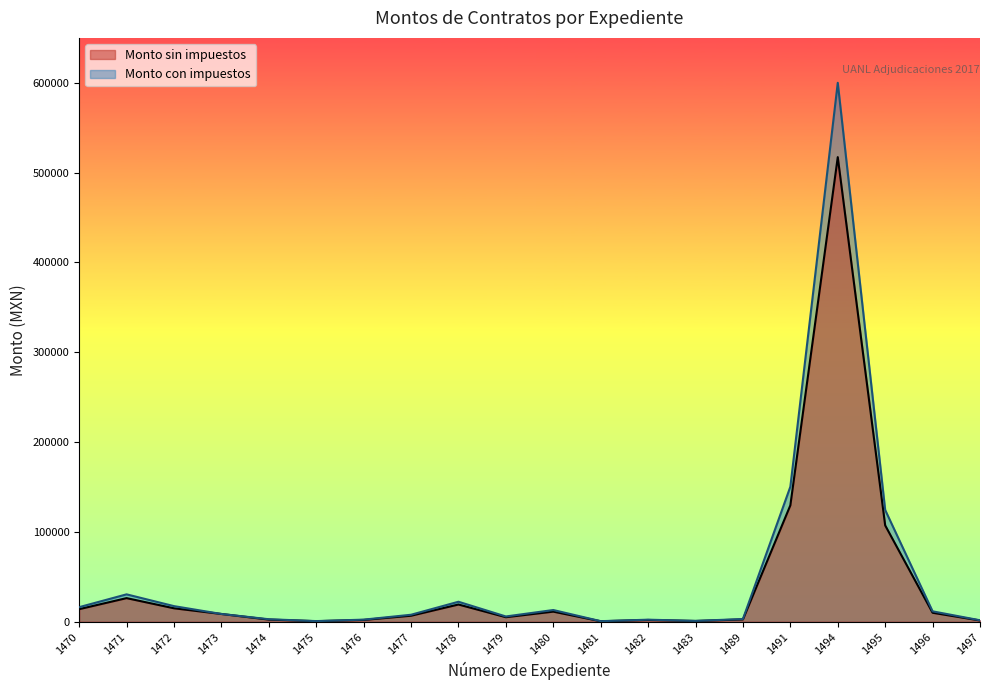

Which label corresponds to the smallest value in the chart?

1481